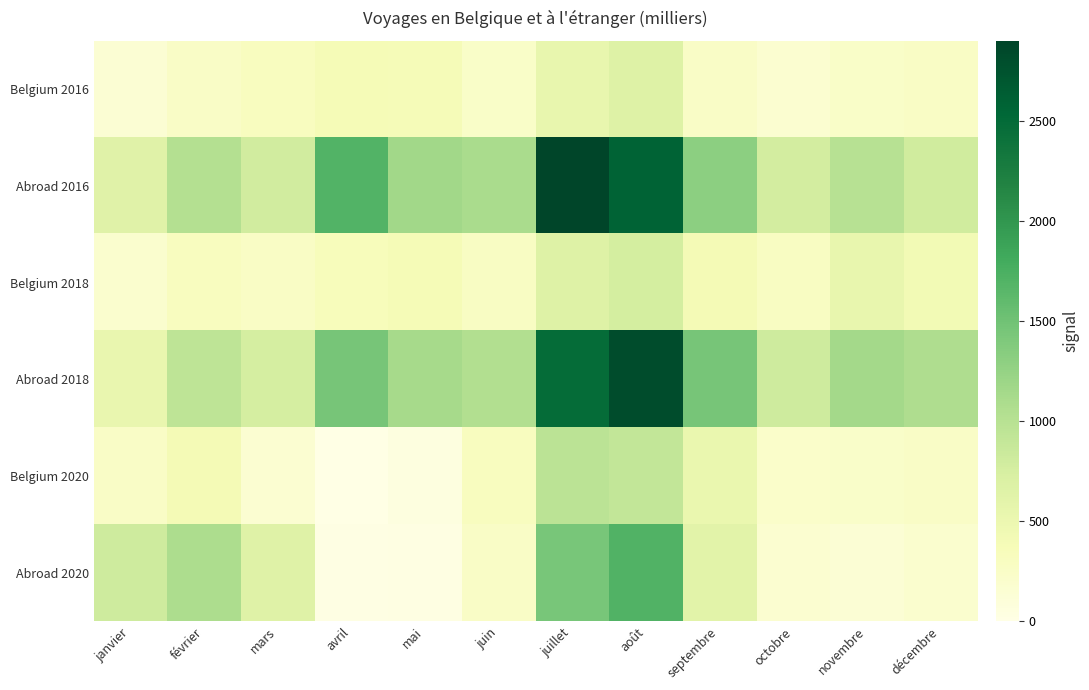

List the series in order of their peak value, lowest first.

Belgium 2016, Belgium 2018, Belgium 2020, Abroad 2020, Abroad 2018, Abroad 2016